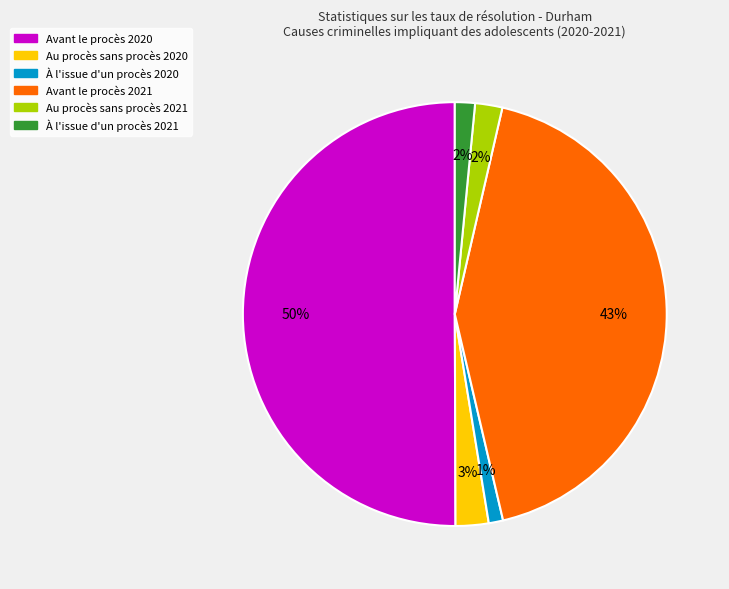

Which category accounts for the majority?

Avant le procès 2020